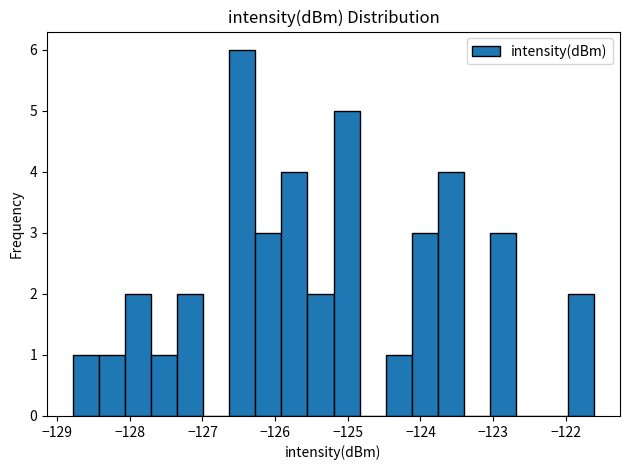

Read against the x-axis, roughly where is the centre of the tallest bar?

-126.5